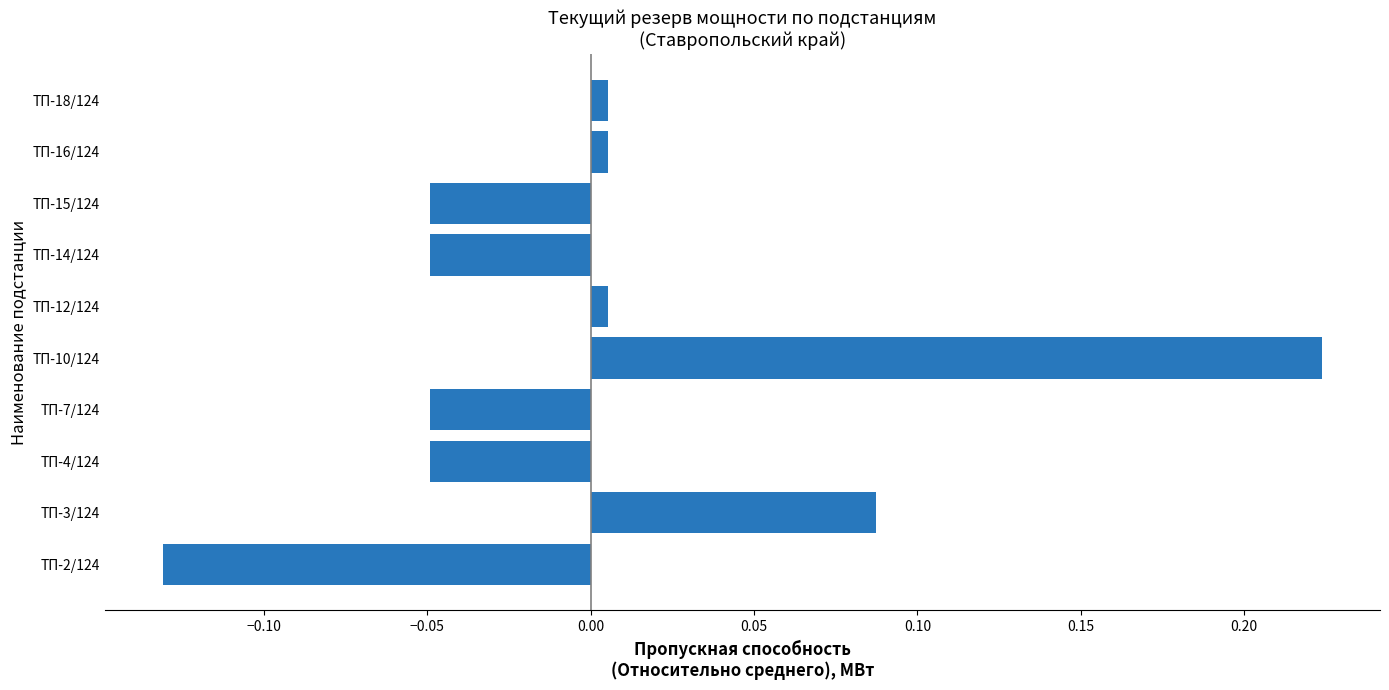

At which category does the chart reach its minimum across all series?

ТП-2/124